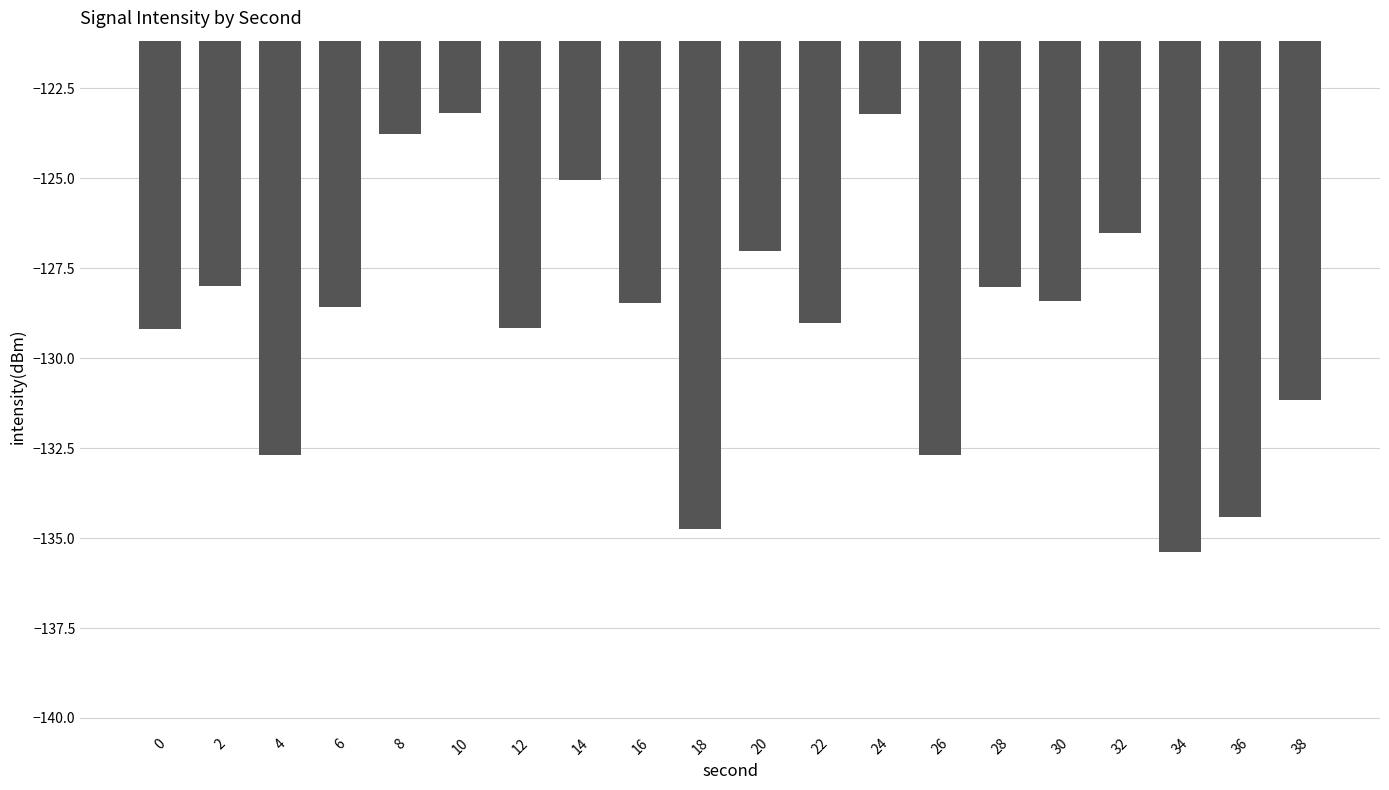

What is the change in value from 16 to 20?

+1.4